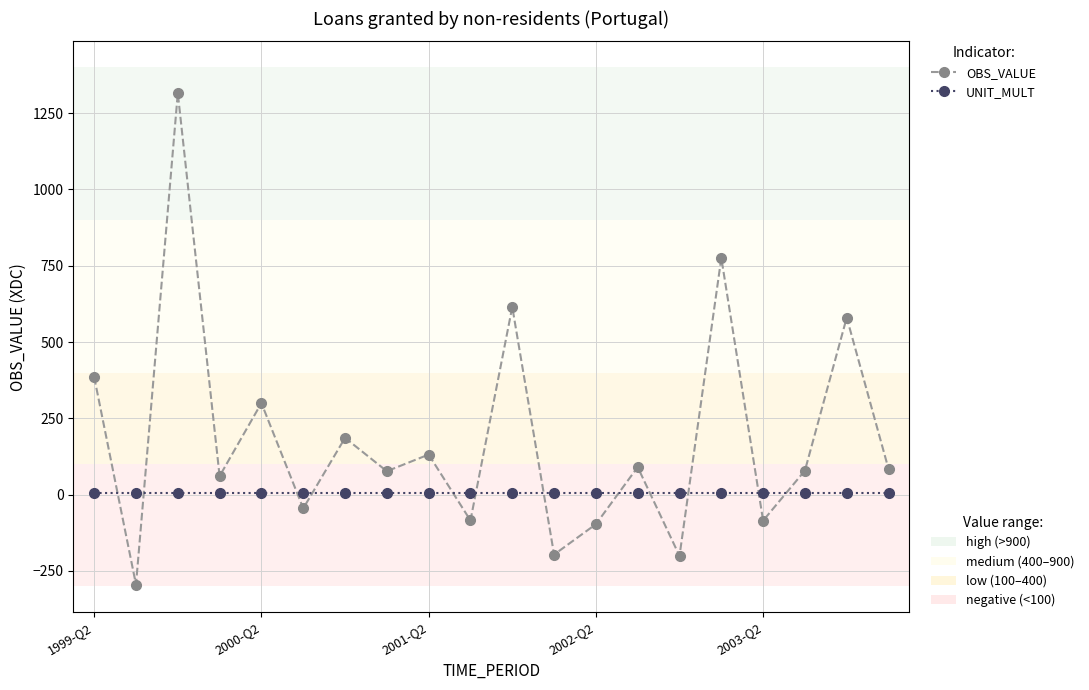

What is the maximum value shown in the chart?

1315.4